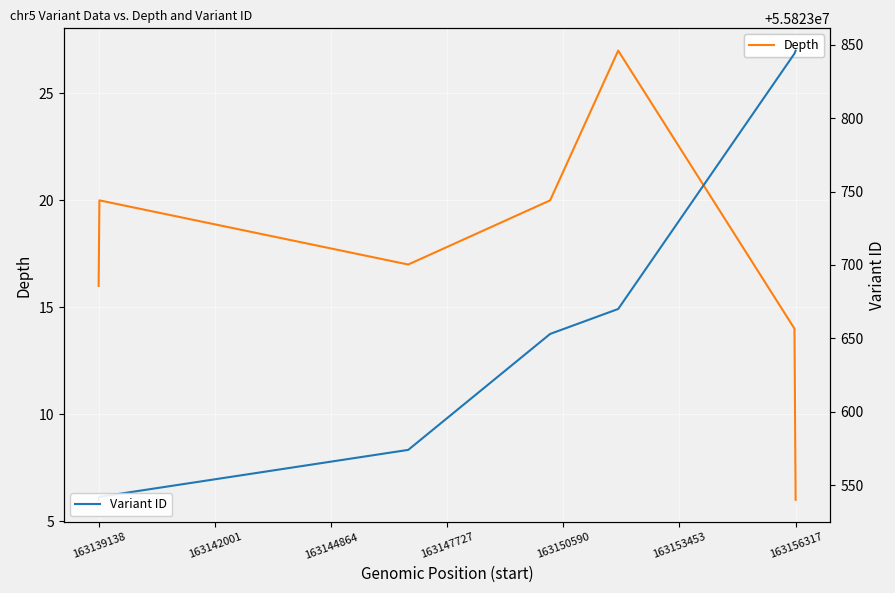

True or false: Depth has a value of 24 at 163139138.

False